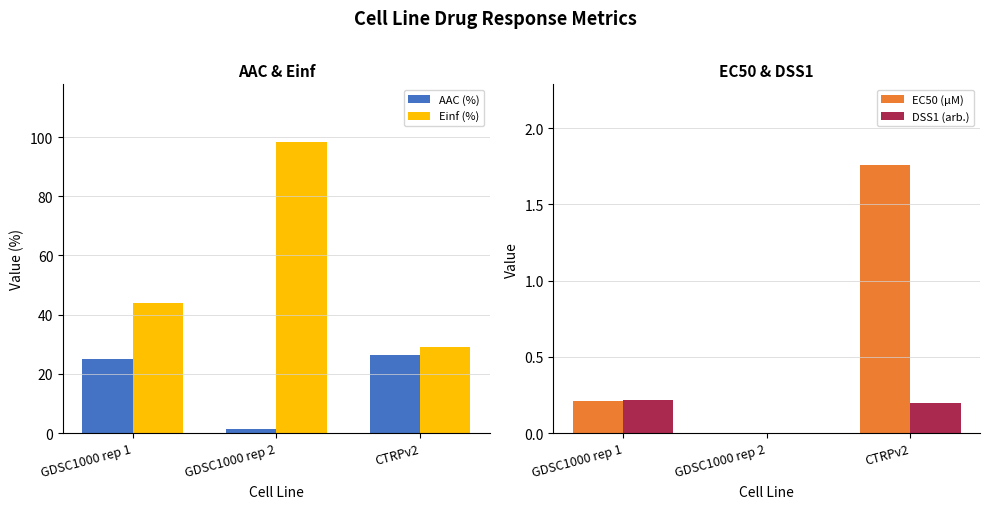

Reading right to left, what are all the values shown in this chart?

AAC (%): 26.3	1.5	25.1
Einf (%): 29.2	98.2	43.8
EC50 (µM): 1.8	0.0	0.2
DSS1 (arb.): 0.2	0.0	0.2